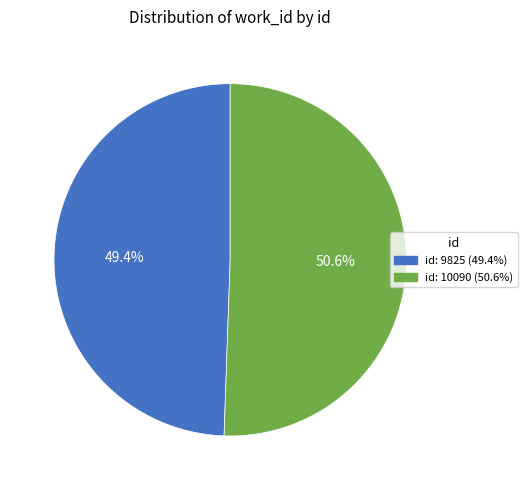

What is the majority slice?

id: 10090 (50.6%)